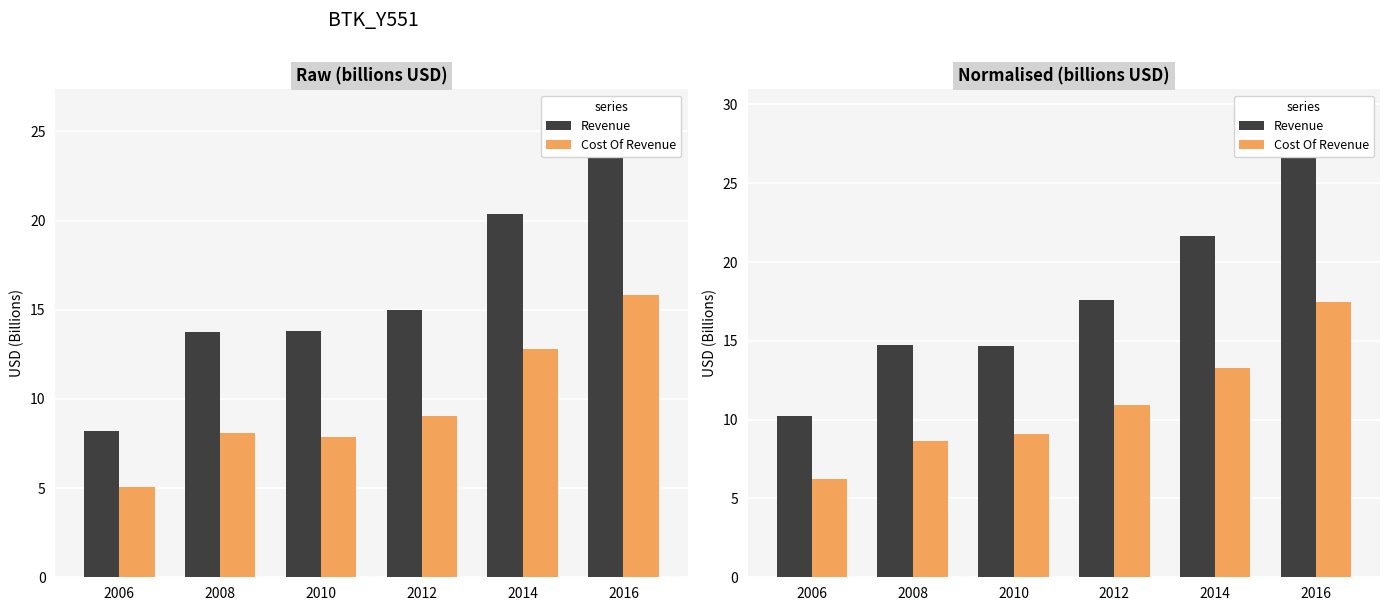

Where does the Revenue series first go above 17?

2012